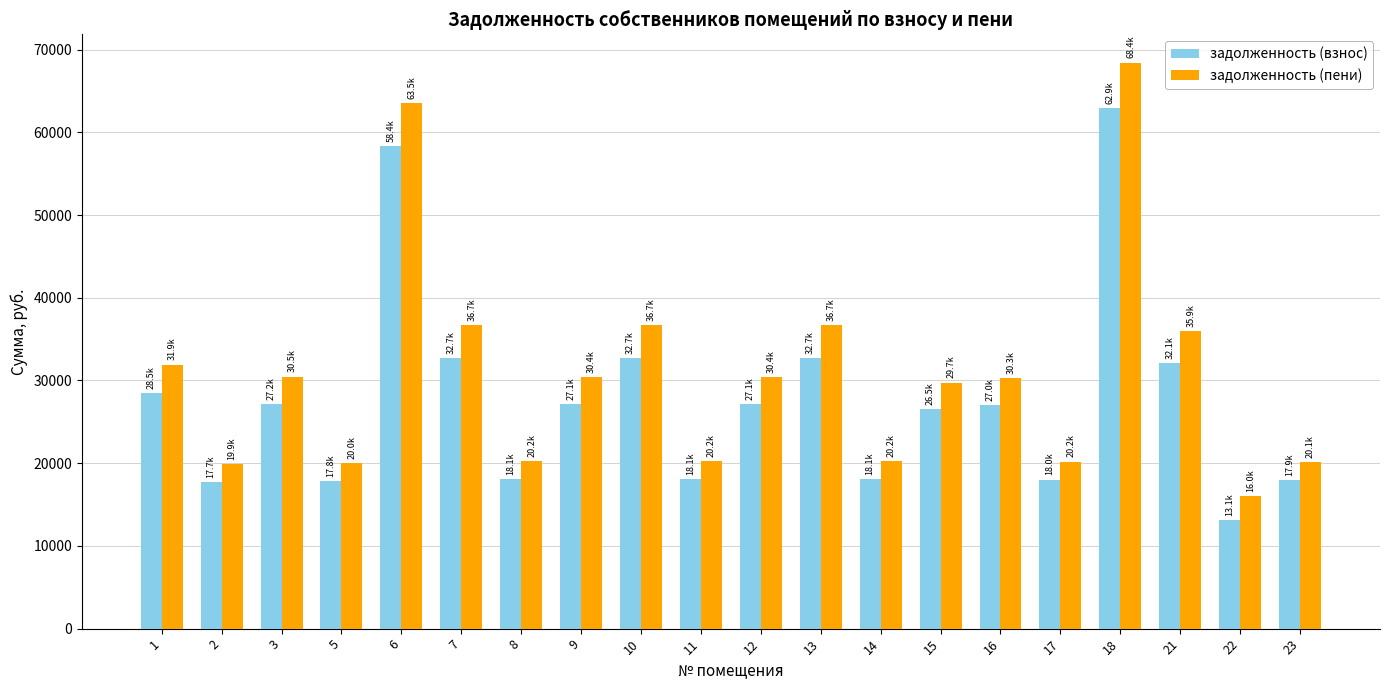

What is the maximum value shown in the chart?

68425.5